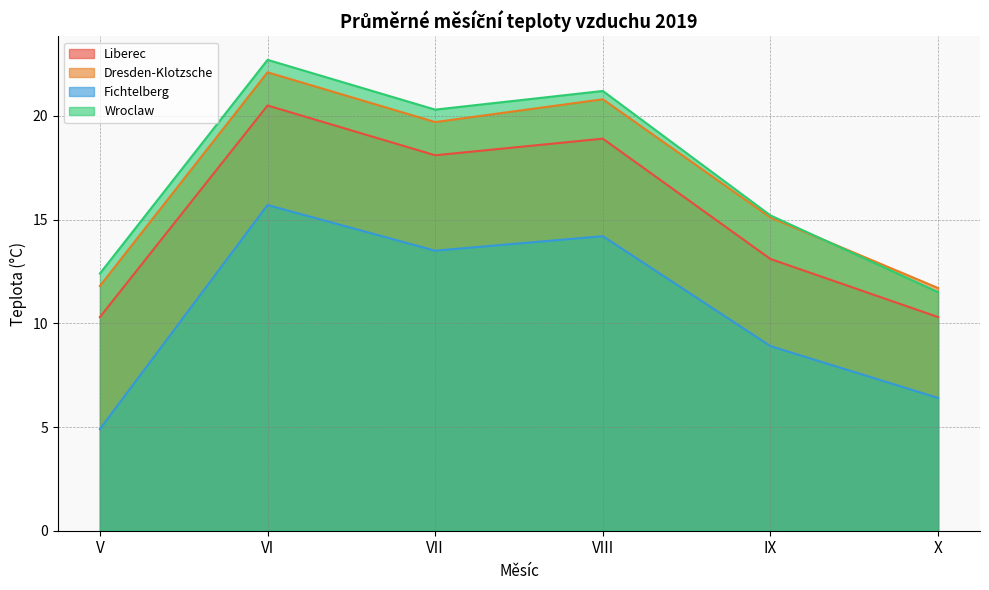

How many lines are shown in the chart?

4